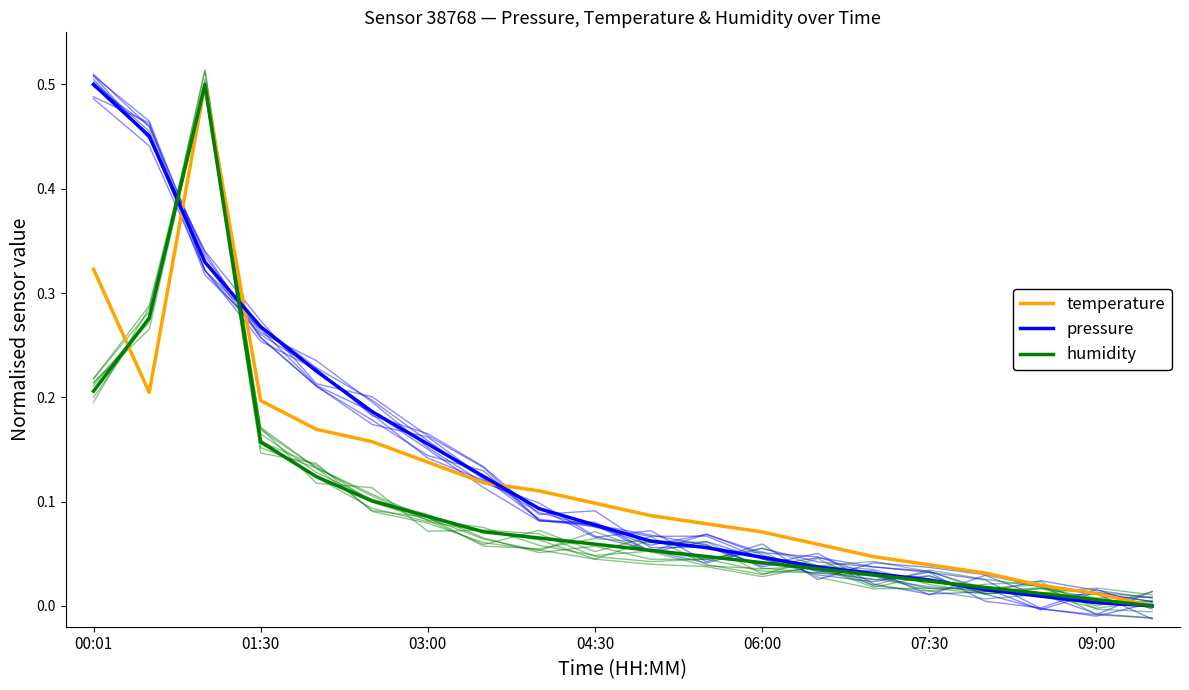

What is the difference between the second highest and second lowest values in the humidity series?

0.3